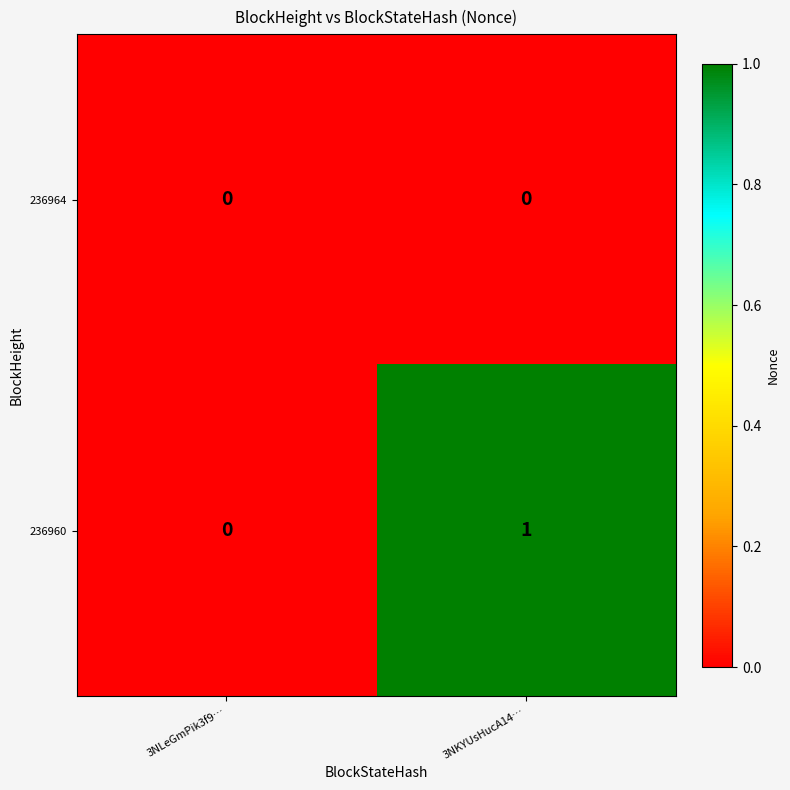

At which category does the chart reach its peak across all series?

3NKYUsHucA14…